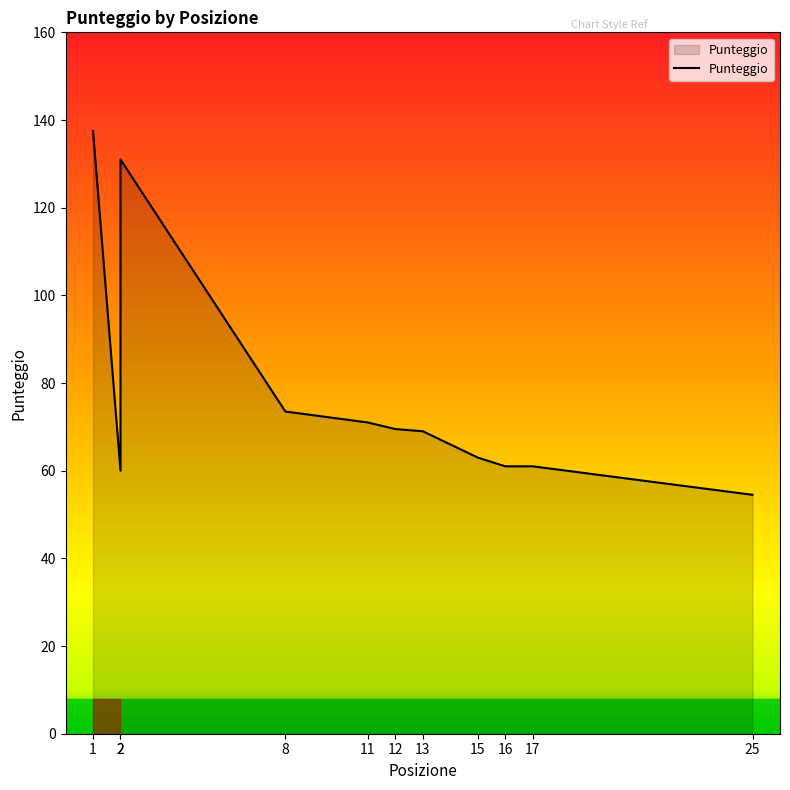

Approximately how many times larger is the value at 1 compared to 12?

2.0